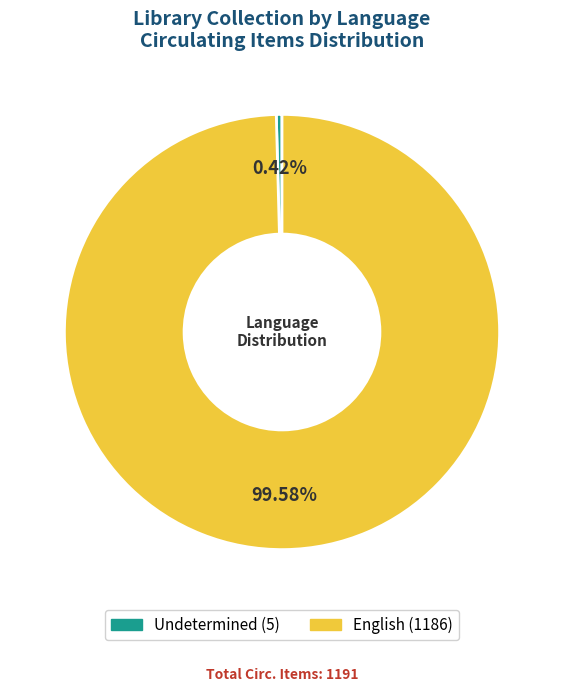

Is there a majority slice in this chart?

Yes